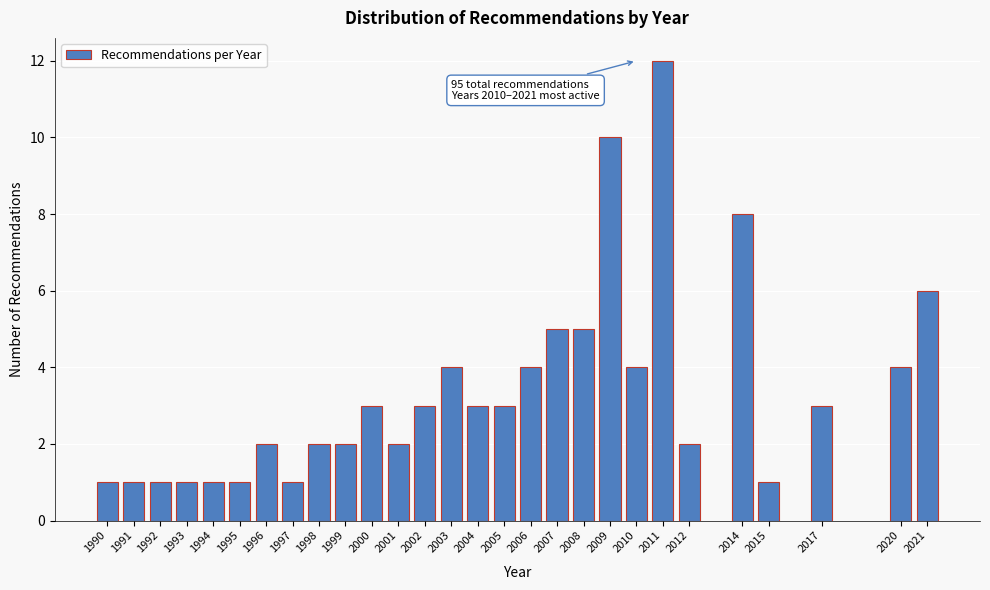

Reading right to left, list all the values displayed in this chart.

6	4	3	1	8	2	12	4	10	5	5	4	3	3	4	3	2	3	2	2	1	2	1	1	1	1	1	1